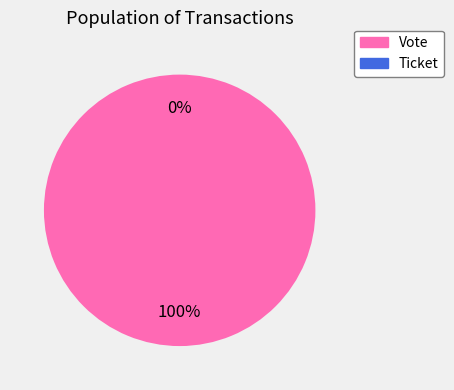

Which category accounts for the majority?

Vote